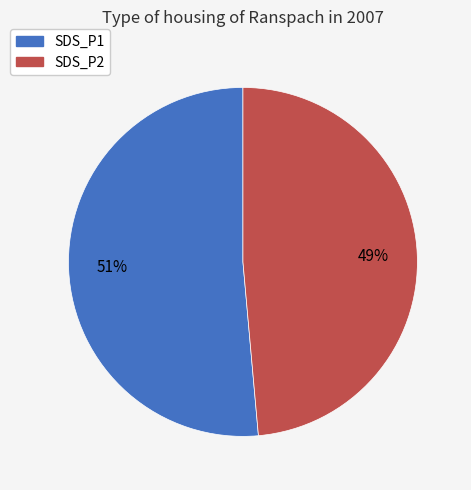

To the nearest percent, what is the combined percentage of SDS_P2 and SDS_P1?

100%